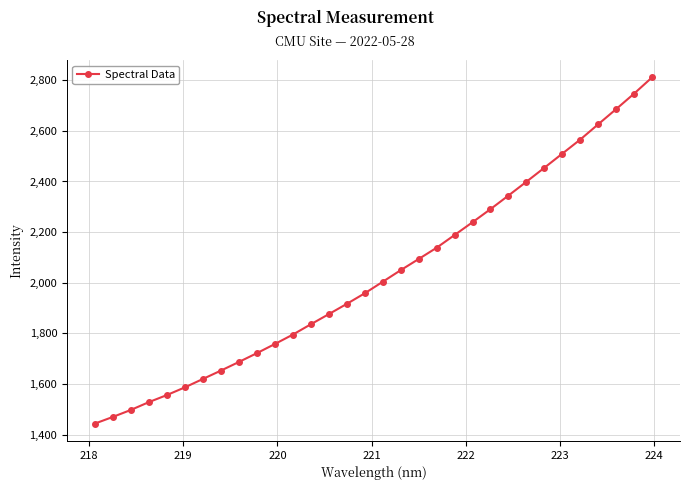

What is the value of the 27th point from the left?

2510.1